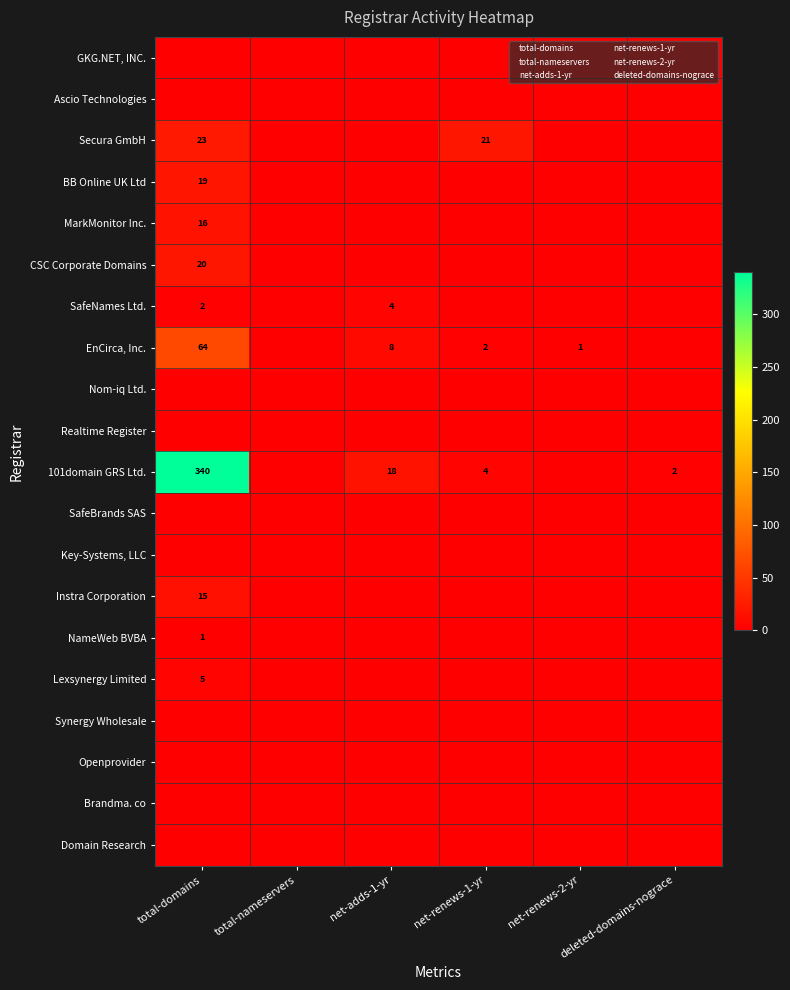

Which series changed the most between total-domains and deleted-domains-nograce?

101domain GRS Ltd.